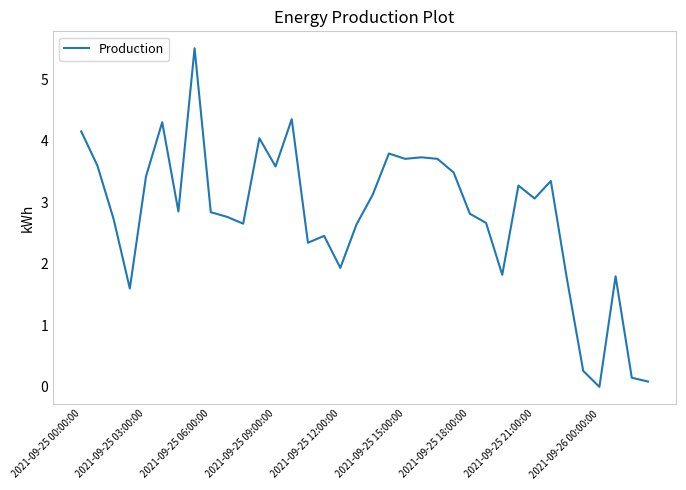

What is the difference between the maximum and minimum values?

5.5